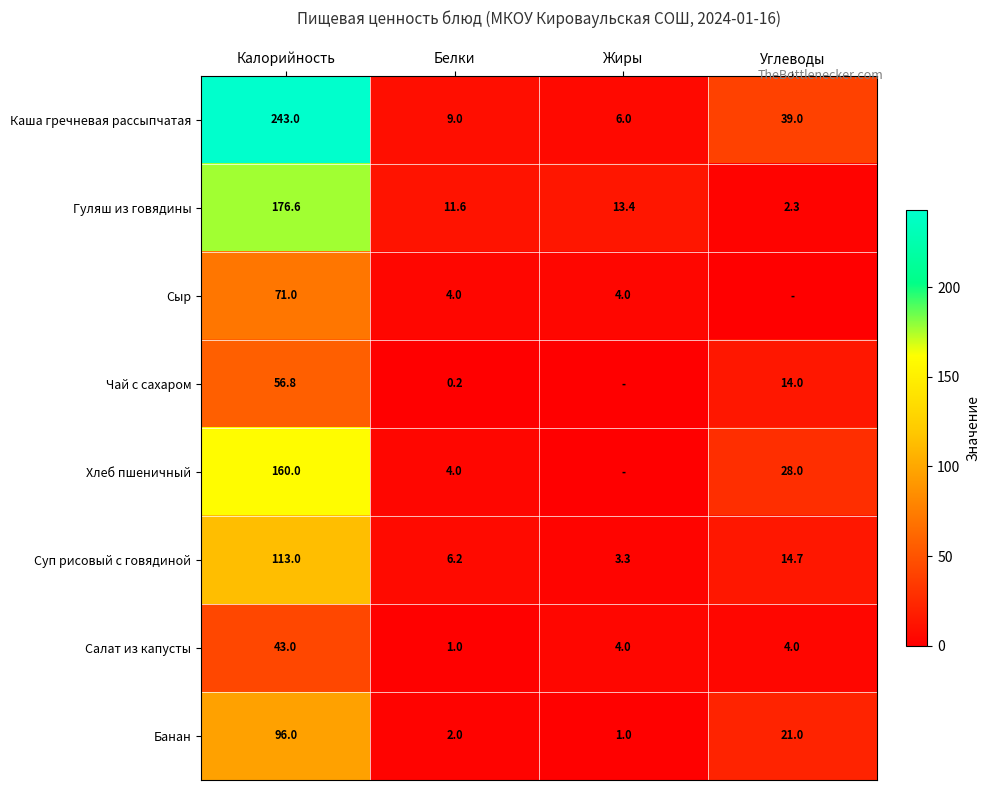

The Суп рисовый с говядиной series shows 6.2 at Белки. True or false?

True